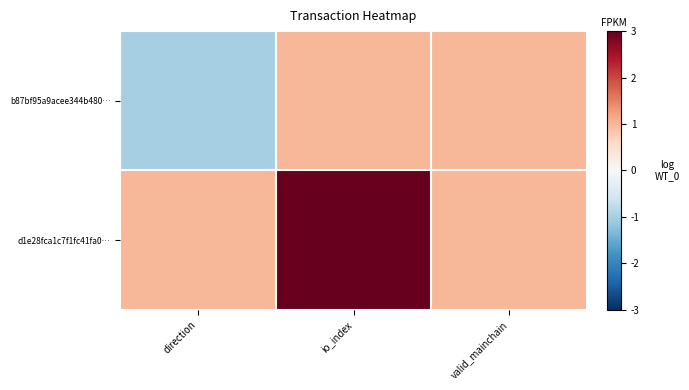

Reading right to left, list all the values displayed in this chart.

b87bf95a9acee344b480…: valid_mainchain=1	io_index=1	direction=-1
d1e28fca1c7f1fc41fa0…: valid_mainchain=1	io_index=3	direction=1